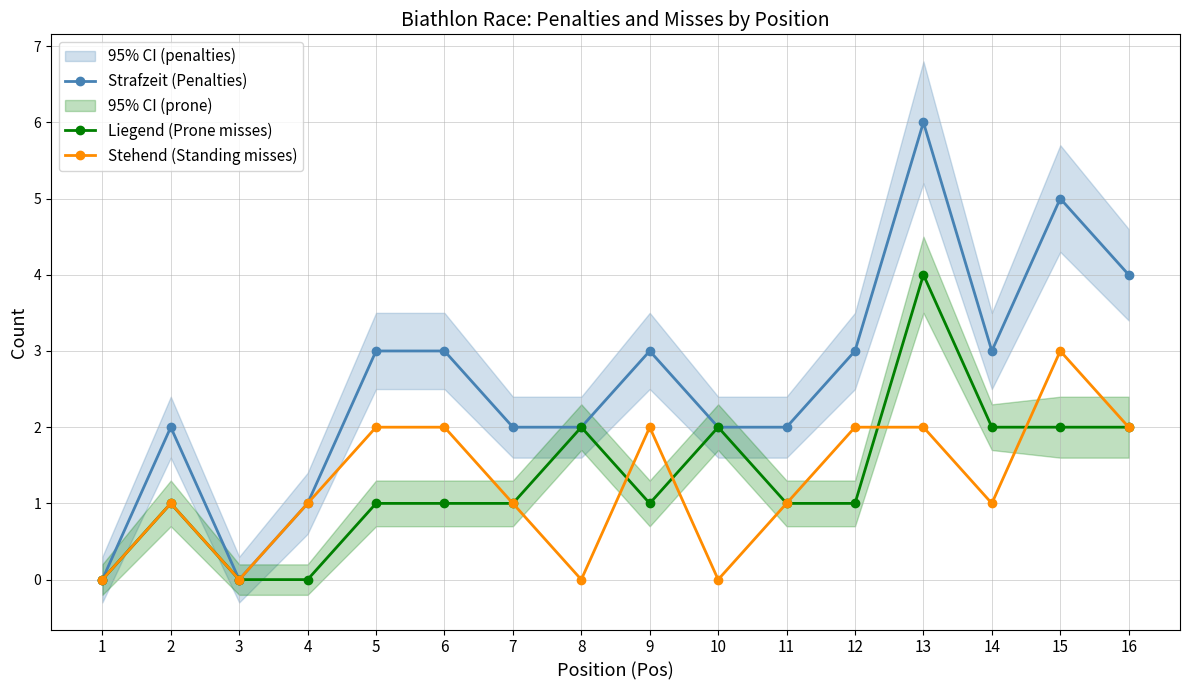

What is the sum of the Liegend (Prone misses) values at 10 and 15?

4